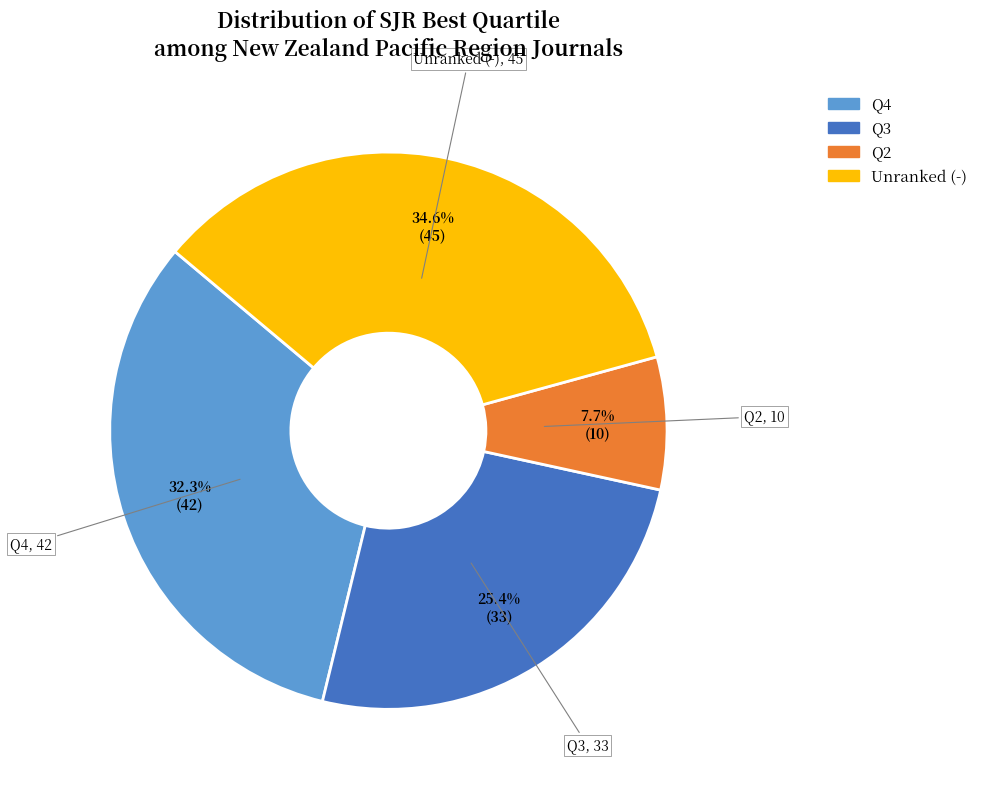

Does any single category account for the majority?

No